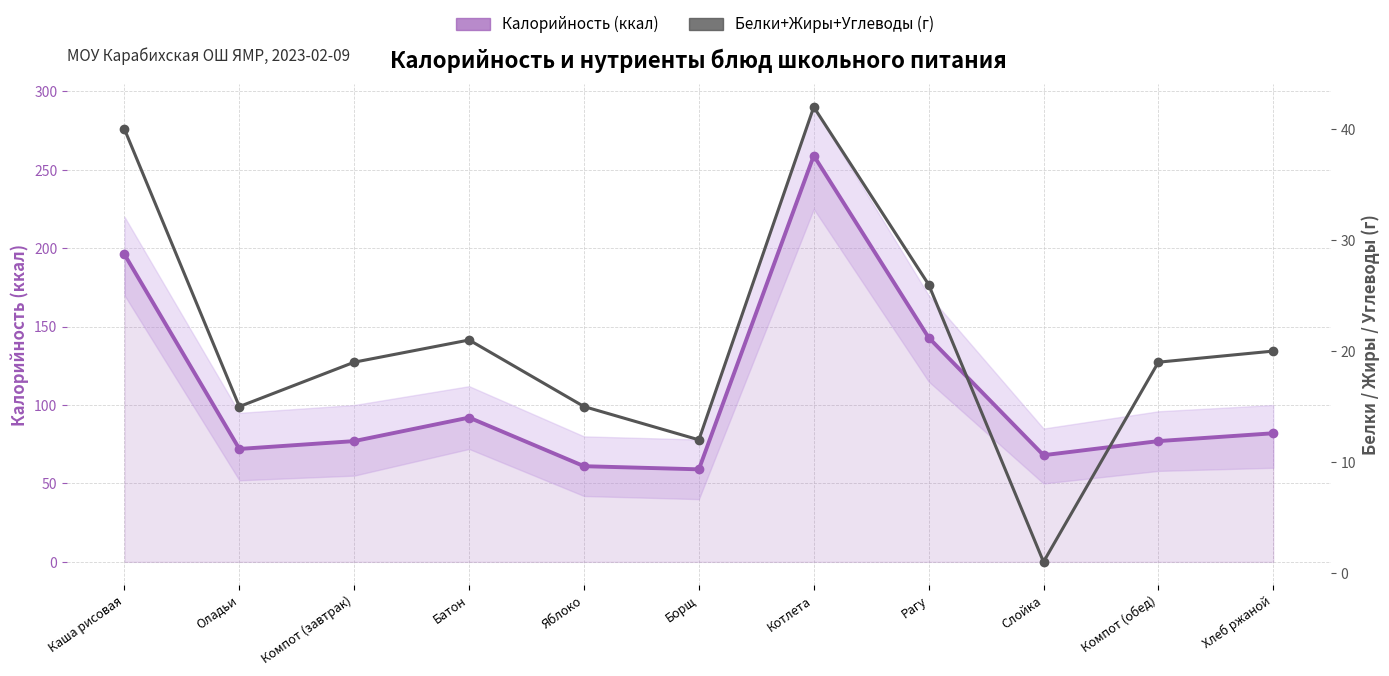

Rank the series by their maximum value, from highest to lowest.

Калорийность (ккал), Белки+Жиры+Углеводы (г)